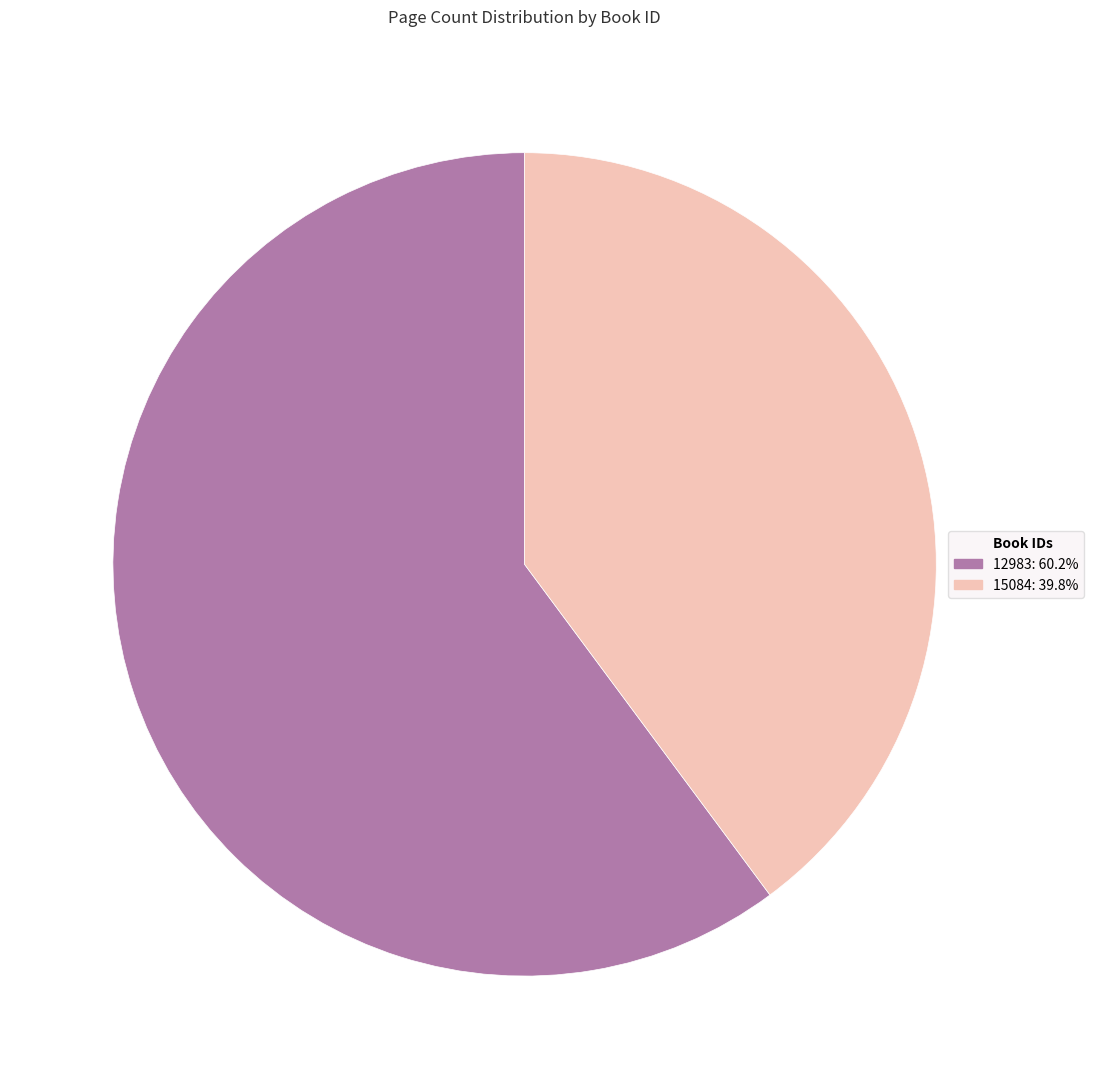

Does any single category account for the majority?

Yes